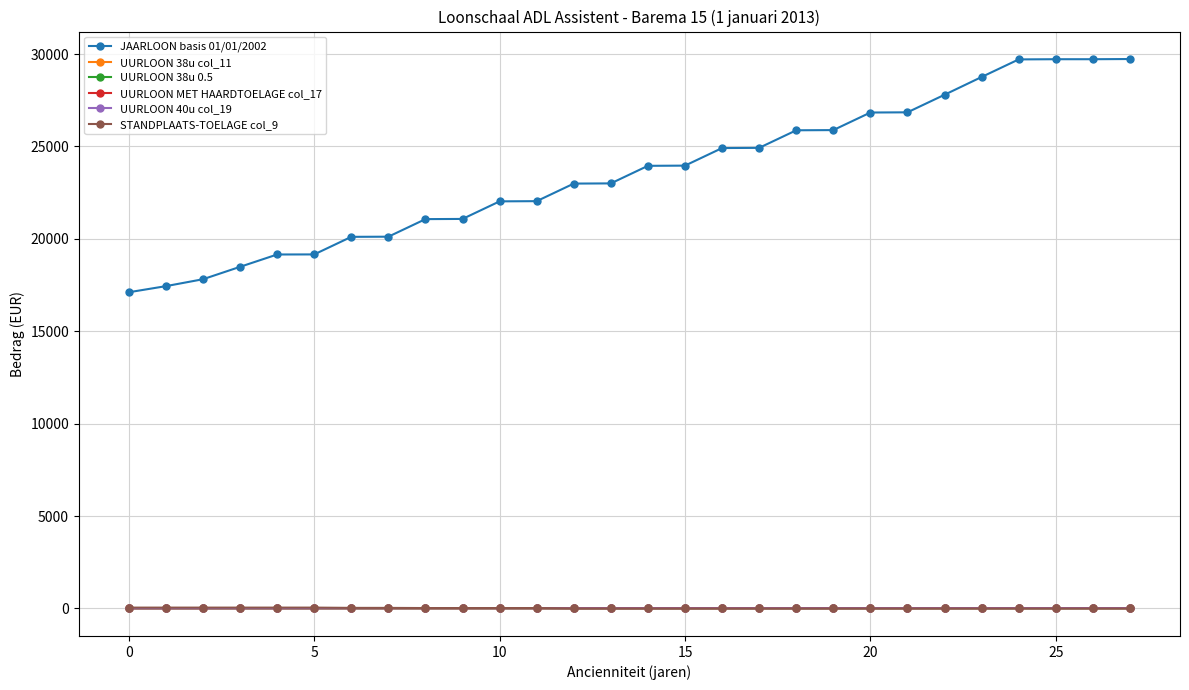

What is the value of the JAARLOON basis 01/01/2002 point at the 3rd from the left?

17814.8